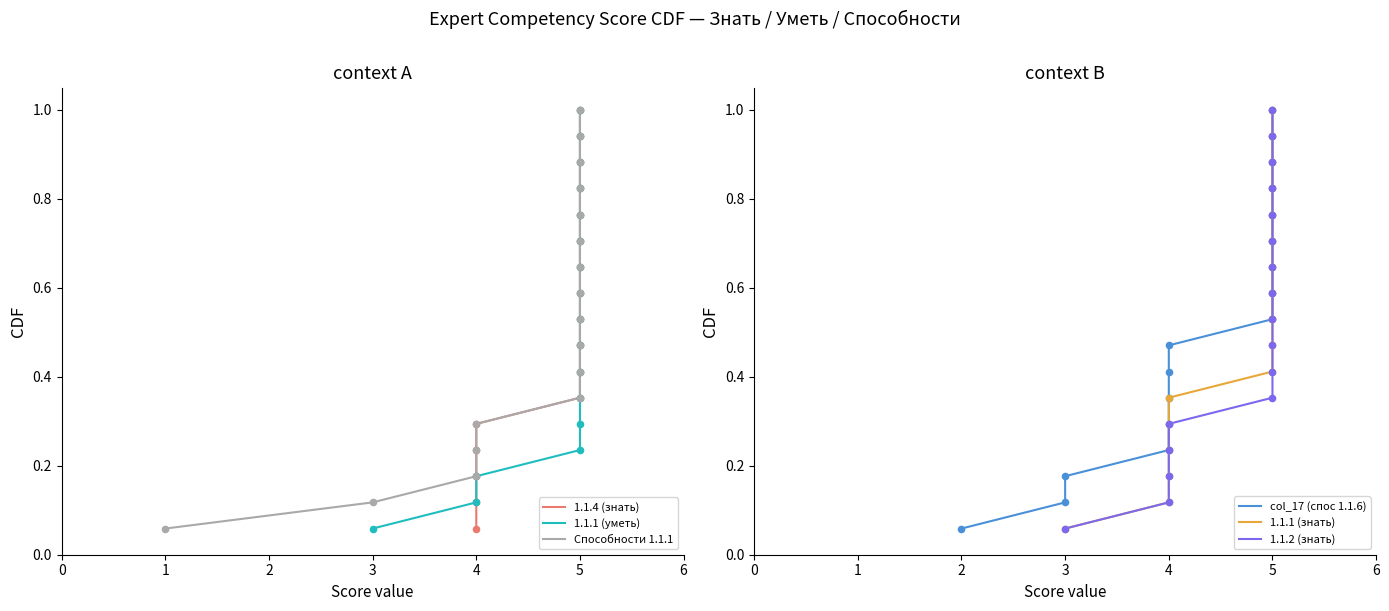

What are all the series names shown in the legend?

1.1.4 (знать), 1.1.1 (уметь), Способности 1.1.1, col_17 (спос 1.1.6), 1.1.1 (знать), 1.1.2 (знать)